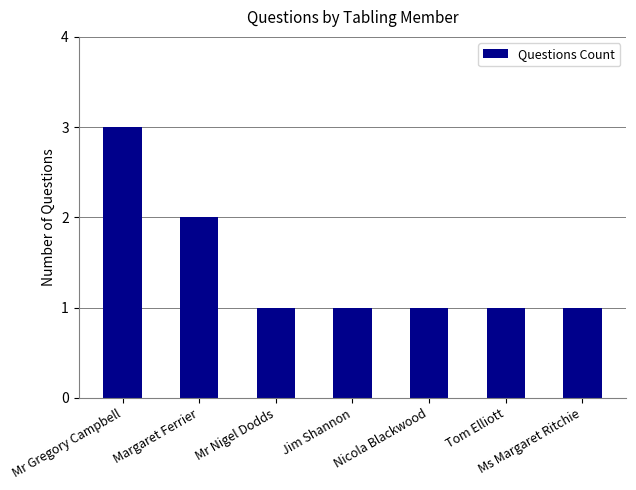

How many data points does each series have?

7